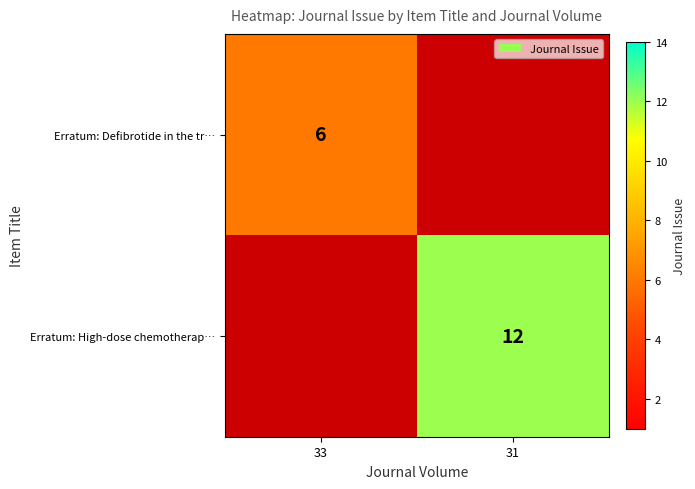

The value of Erratum: Defibrotide in the tr… at 33 is 6. True or false?

True